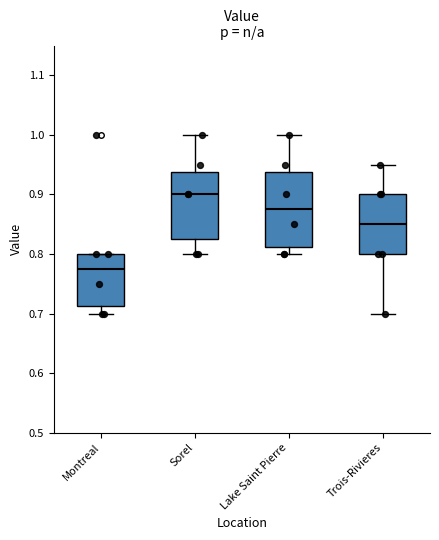

Where does the lower whisker of the box for Montreal end on the y-axis? The values are not printed on the chart, so give them approximately, as read against the axis.

0.70